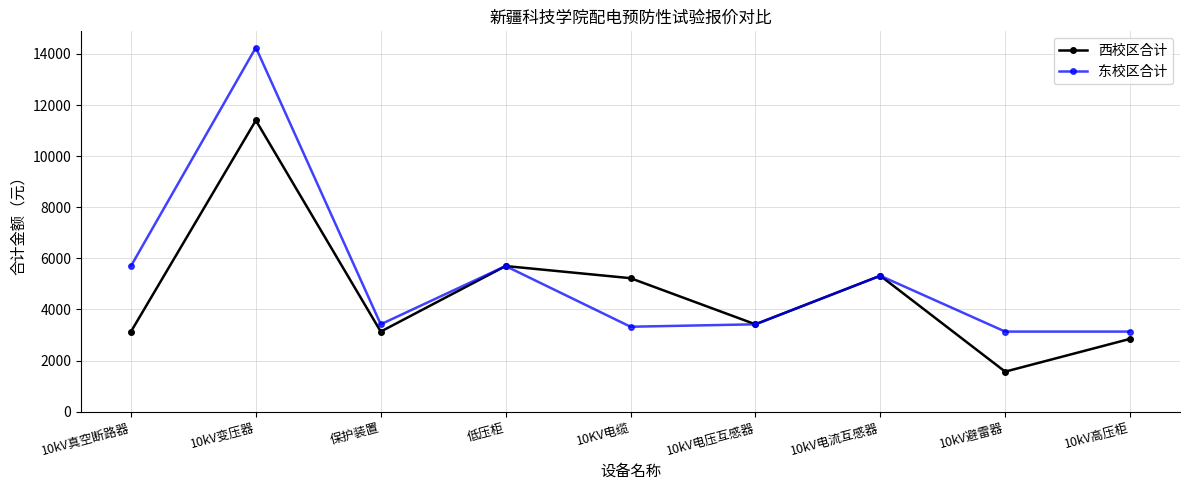

Reading left to right, what are all the values shown in this chart?

西校区合计: 10kV真空断路器=3135.0	10kV变压器=11400.0	保护装置=3135.0	低压柜=5700.0	10KV电缆=5225.0	10kV电压互感器=3420.0	10kV电流互感器=5320.0	10kV避雷器=1567.5	10kV高压柜=2850.0
东校区合计: 10kV真空断路器=5700.0	10kV变压器=14250.0	保护装置=3420.0	低压柜=5700.0	10KV电缆=3325.0	10kV电压互感器=3420.0	10kV电流互感器=5320.0	10kV避雷器=3135.0	10kV高压柜=3135.0